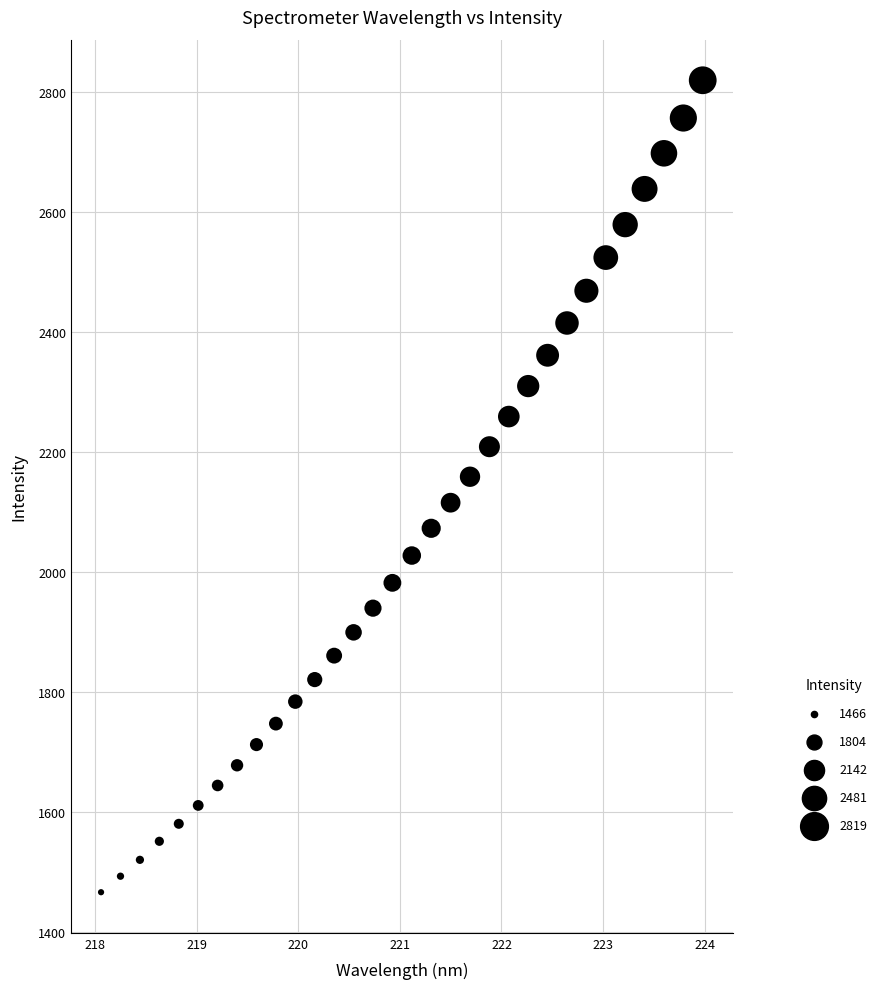

What is the range of Y values (max minus min)?

1352.6